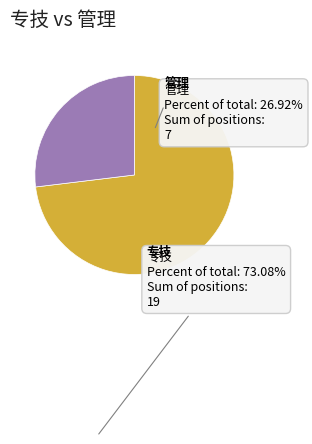

What is the total percentage of 管理 and 专技?

100.0%